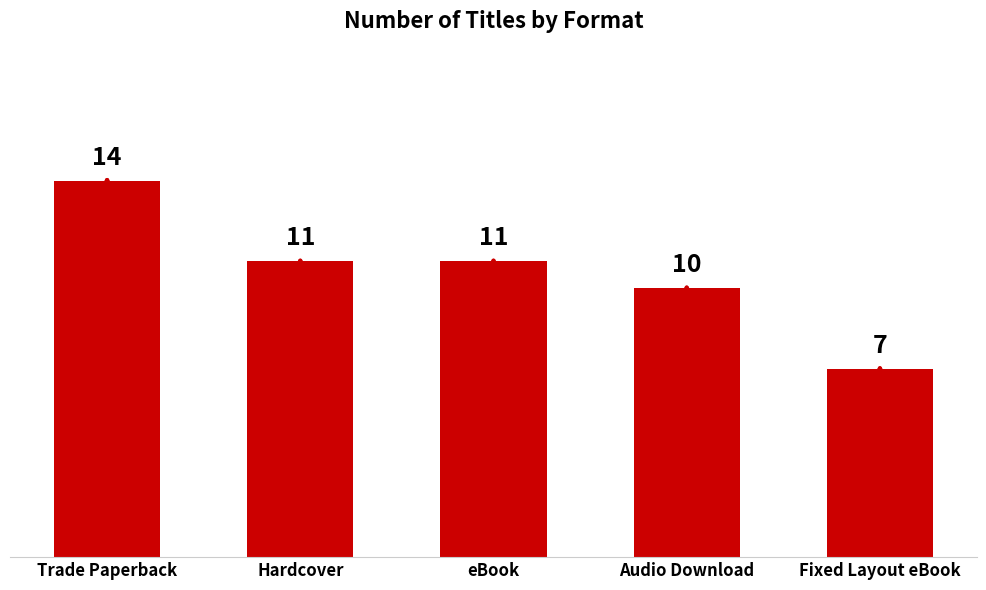

What is the change in value from Trade Paperback to Hardcover?

-3